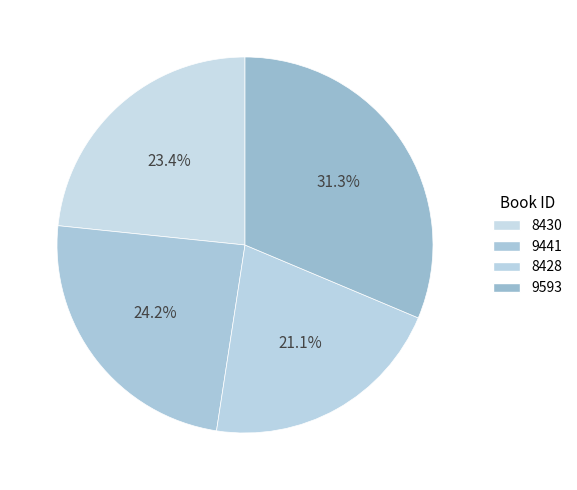

Count the number of slices in the pie.

4